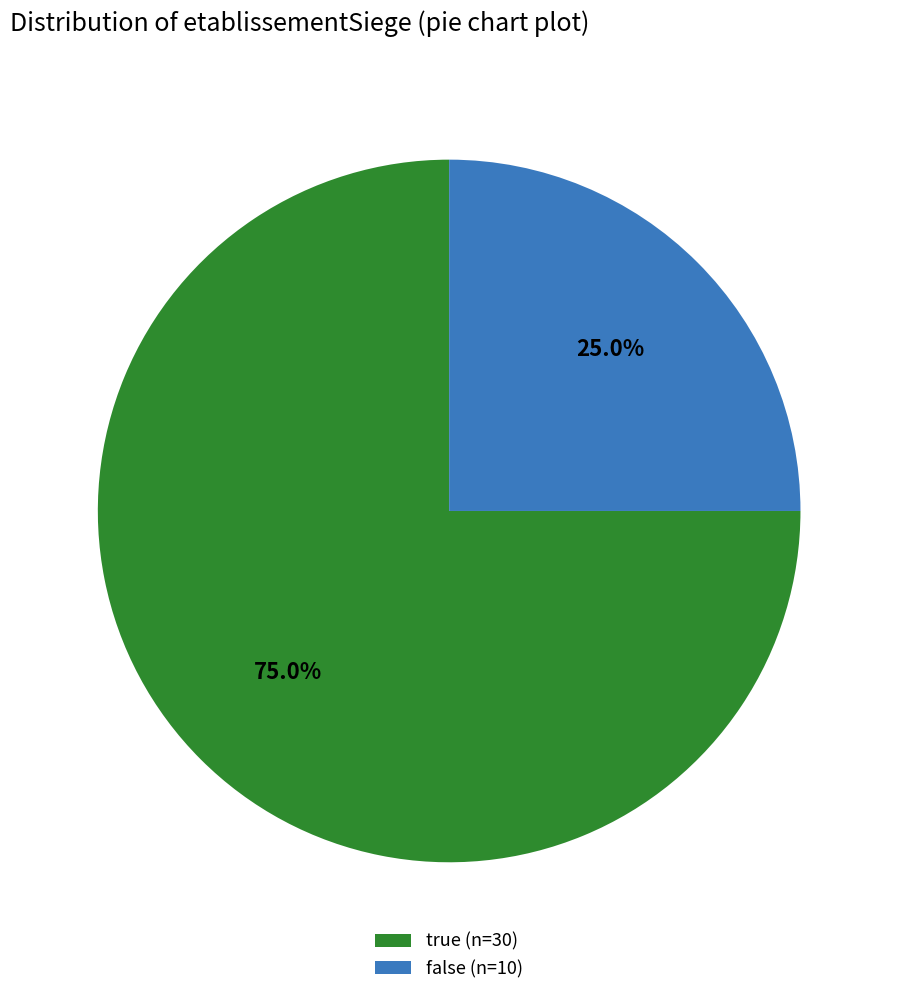

Which category accounts for the majority?

true